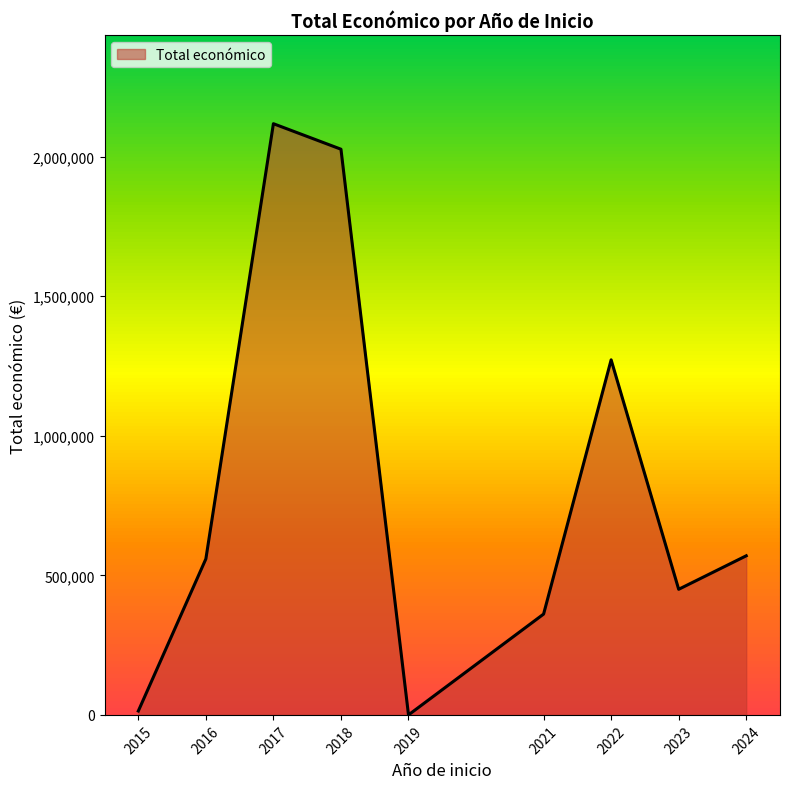

True or false: the data has more than 1 interior local peaks.

True